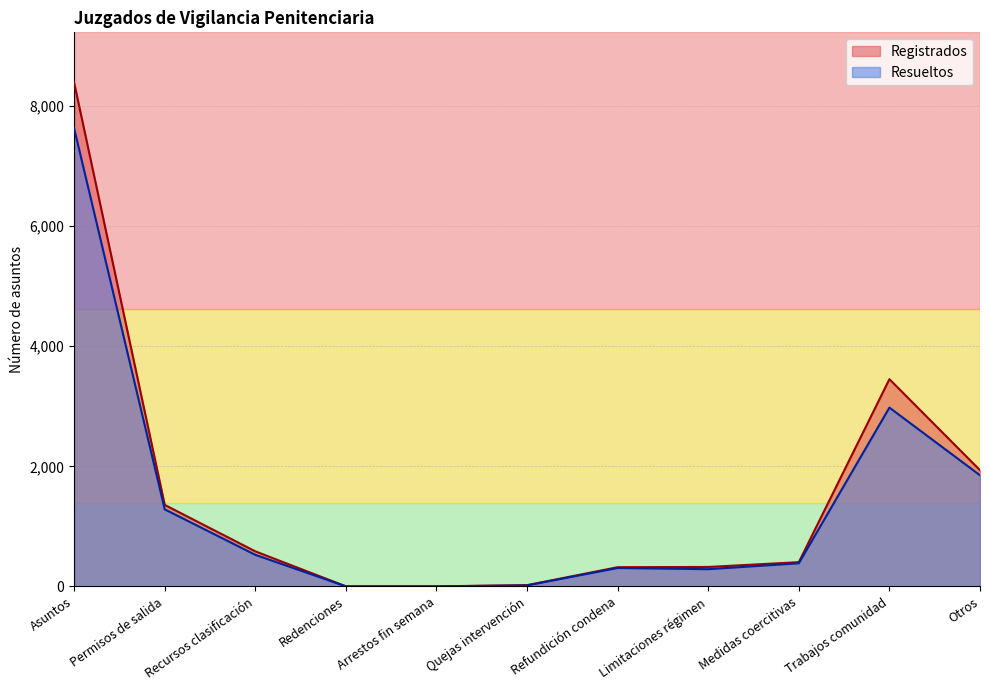

What is the label of the 5th point from the left?

Arrestos fin semana